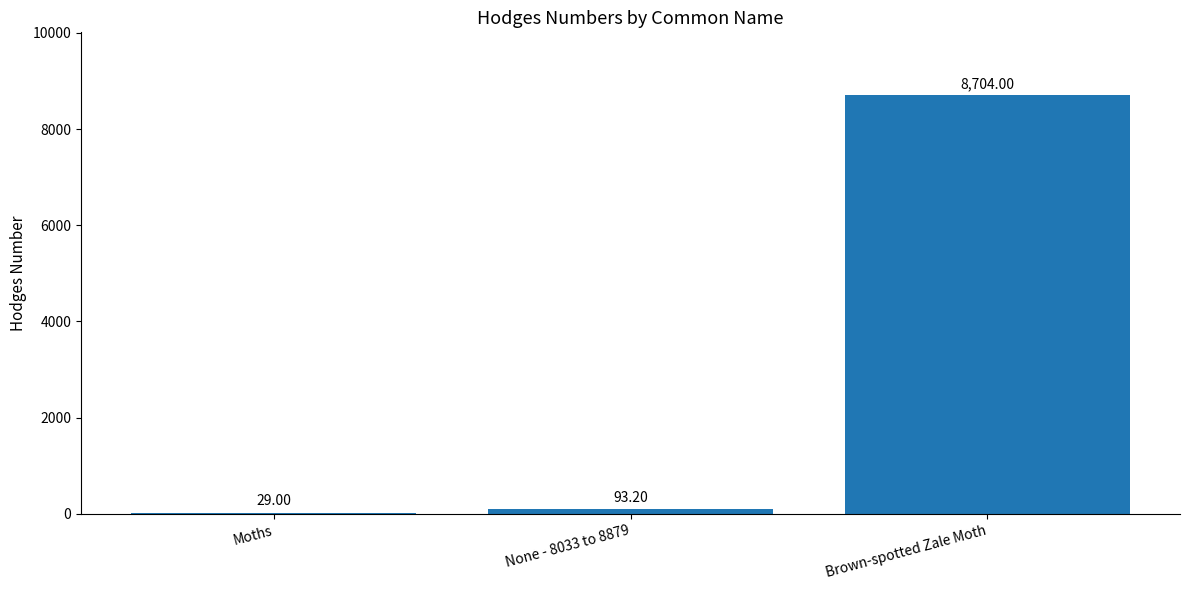

What is the sum of all values?

8826.2